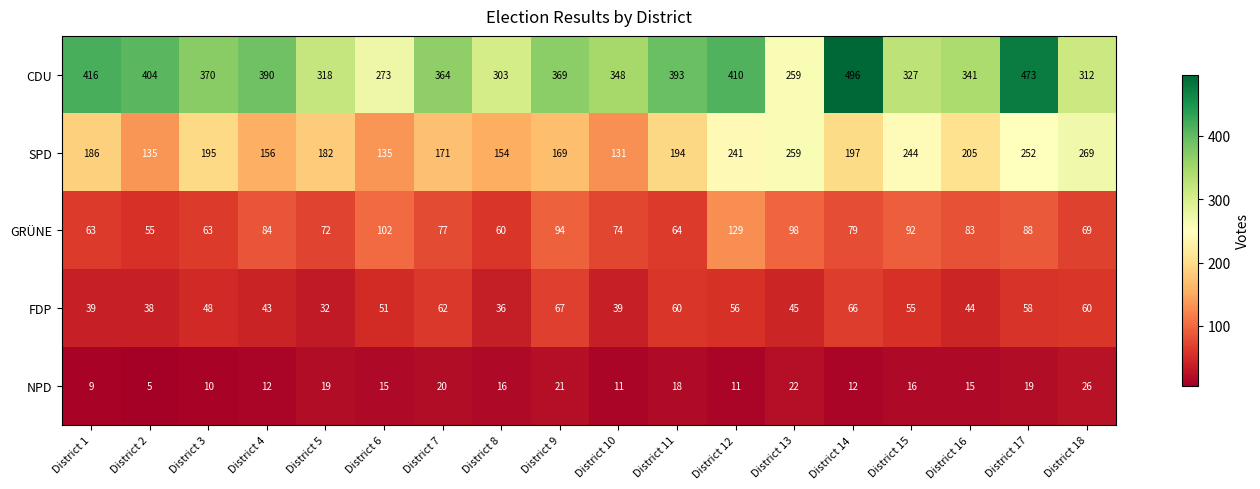

At which label is CDU closest to 377?

District 3